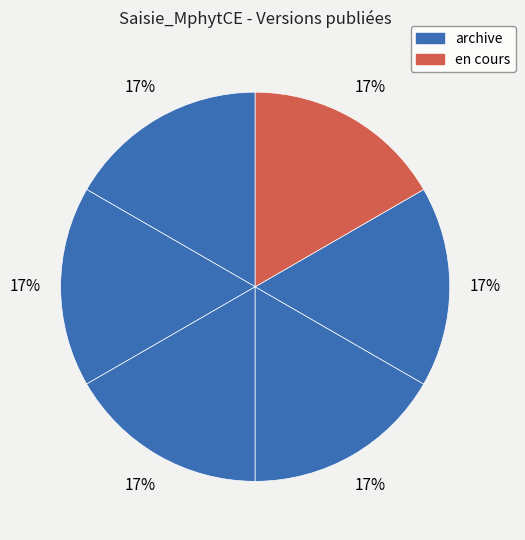

Count the number of slices in the pie.

6